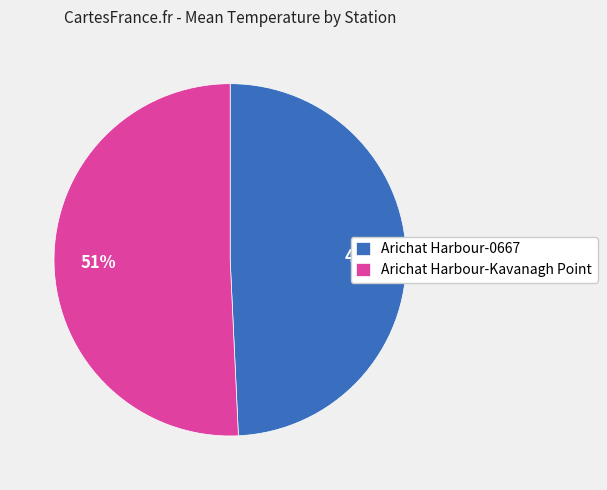

True or false: Arichat Harbour-0667 accounts for 54% of the total.

False